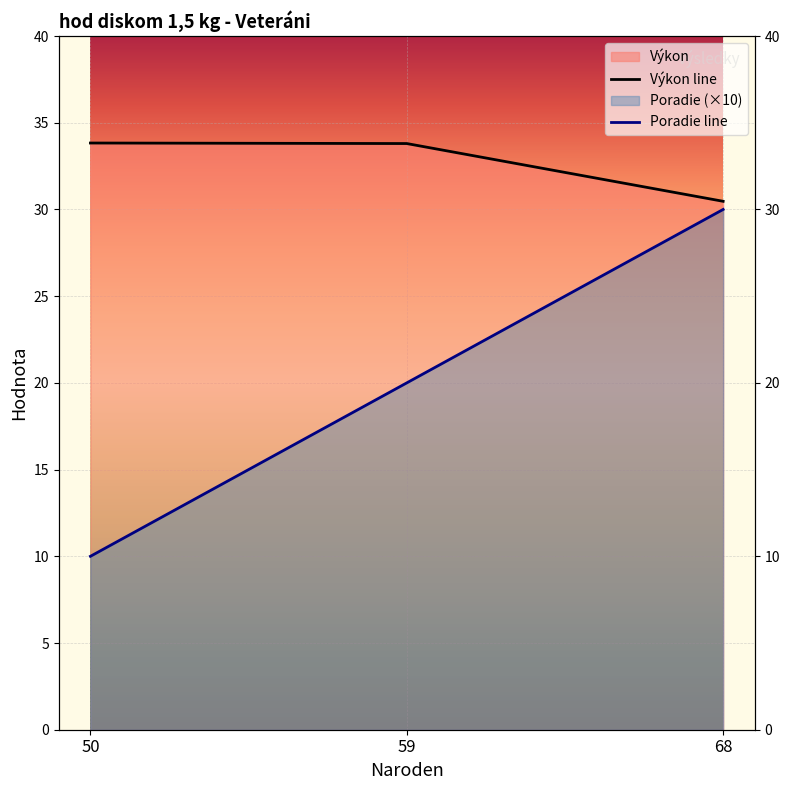

How many lines are shown in the chart?

2